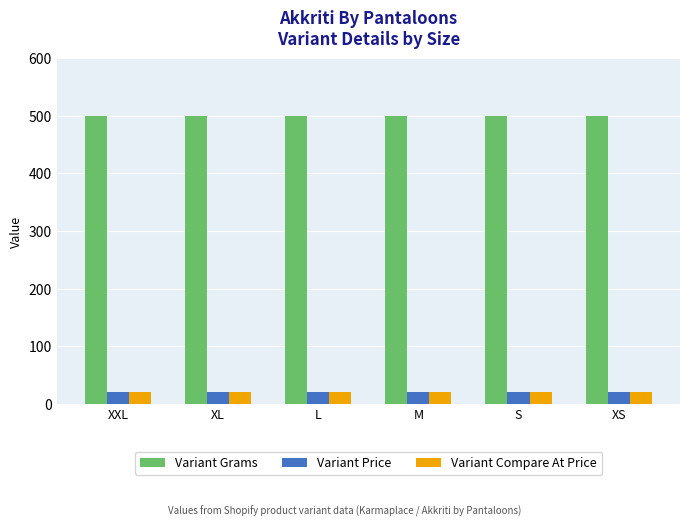

What is the spread (max minus min) of values at L?

478.9